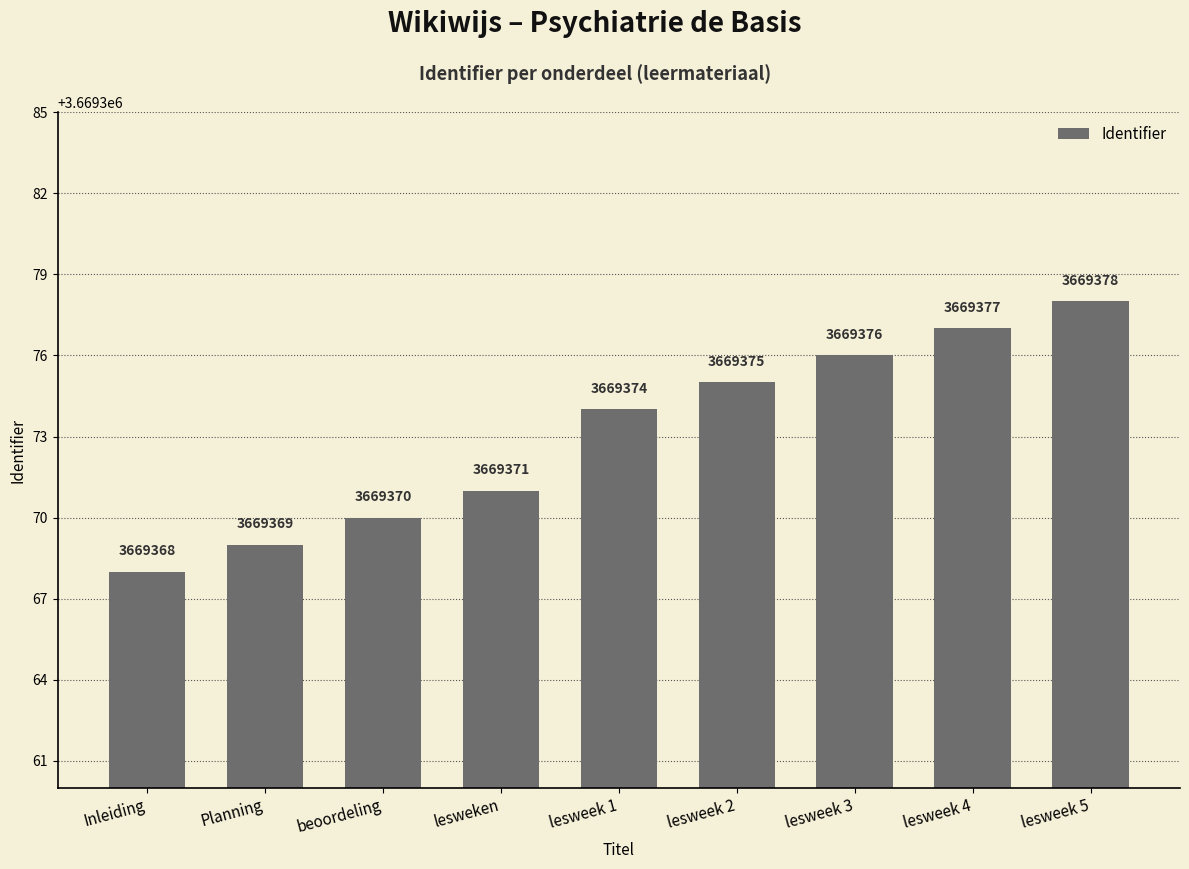

What is the change in value from lesweek 4 to lesweek 5?

+1